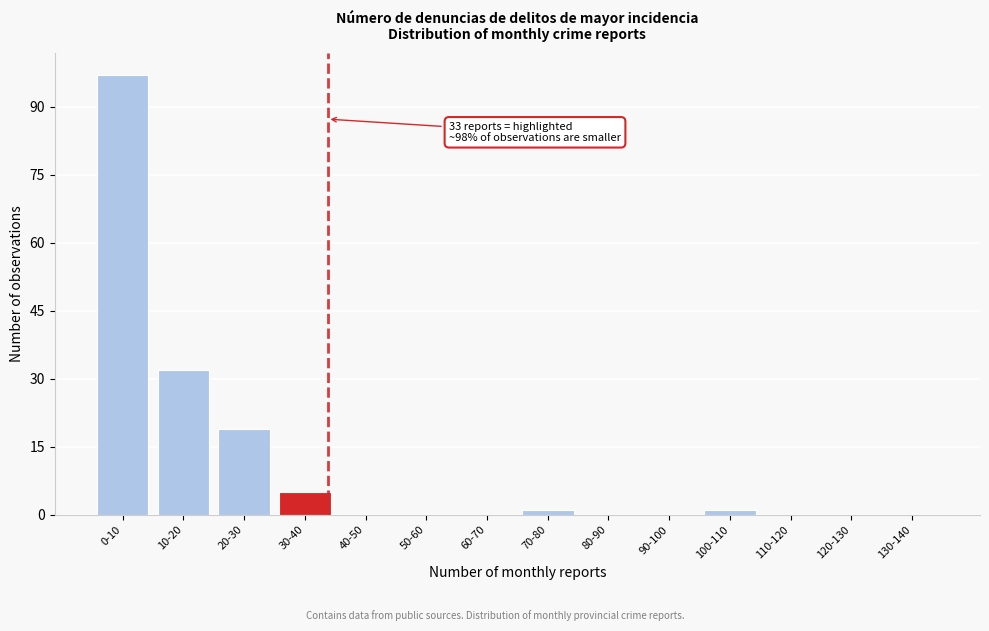

Reading left to right, what are all the values shown in this chart?

0-10=97	10-20=32	20-30=19	30-40=5	40-50=0	50-60=0	60-70=0	70-80=1	80-90=0	90-100=0	100-110=1	110-120=0	120-130=0	130-140=0